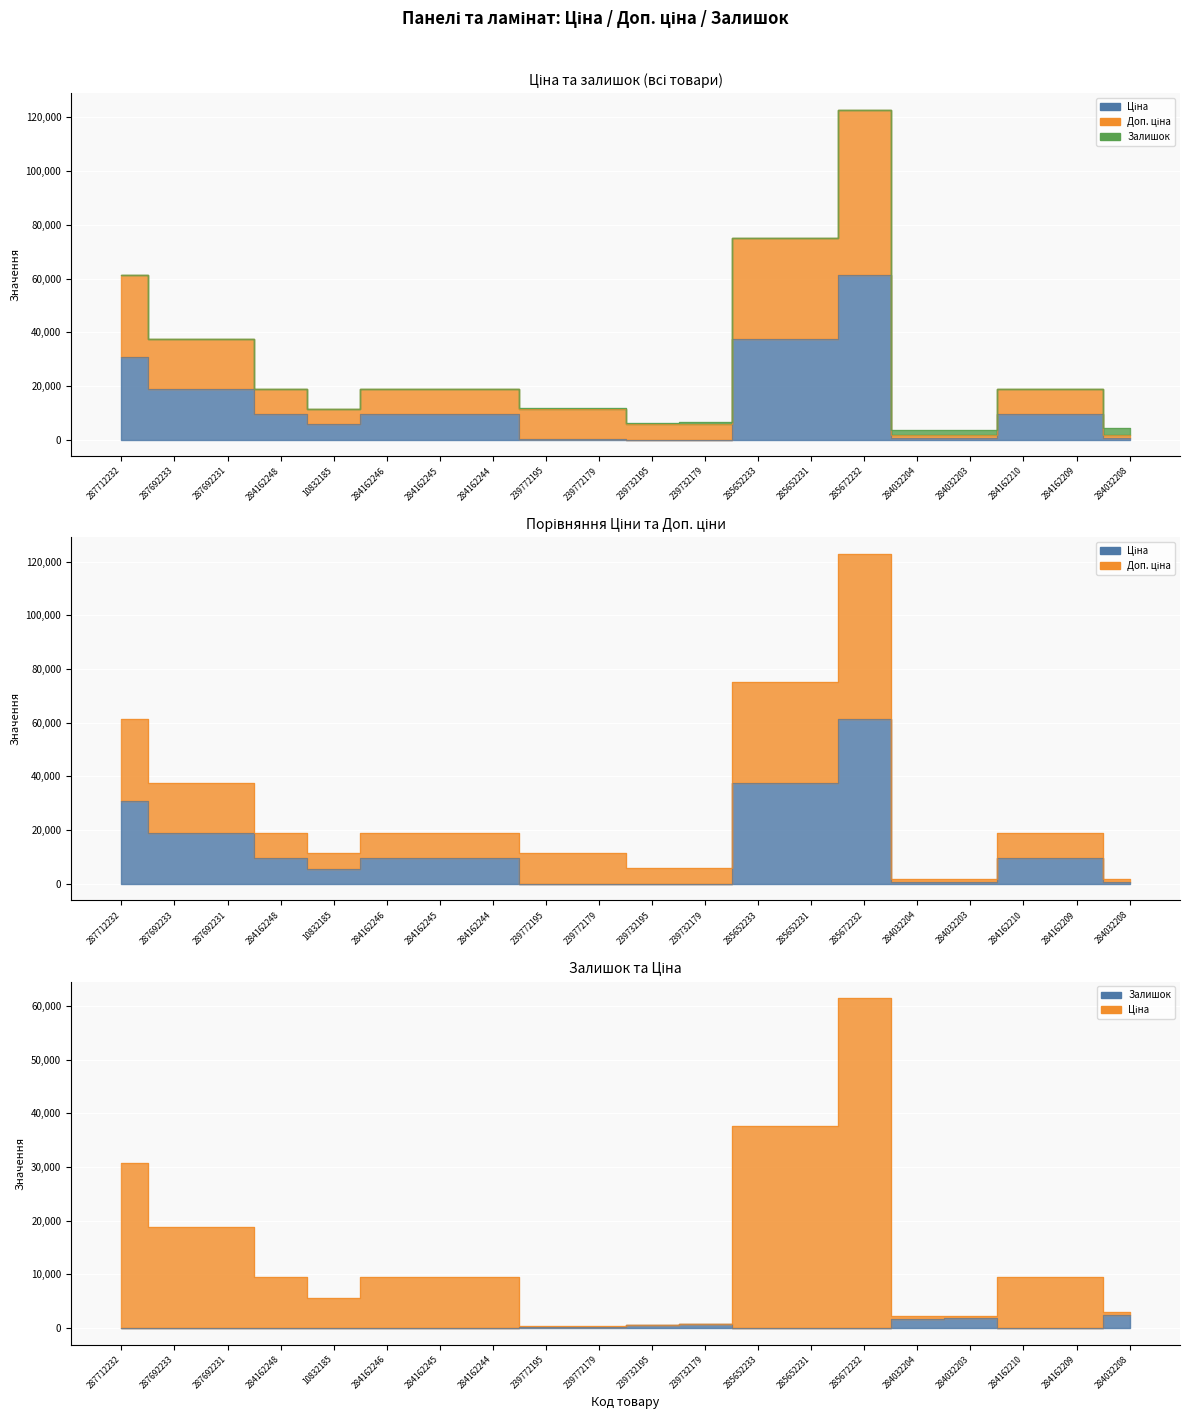

Is it true that Ціна equals 13116.4 at 284162244?

False